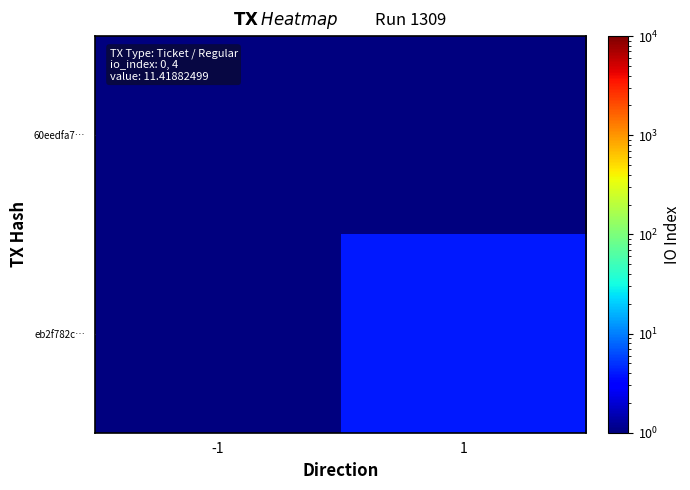

Which series has the widest spread of values?

eb2f782c…